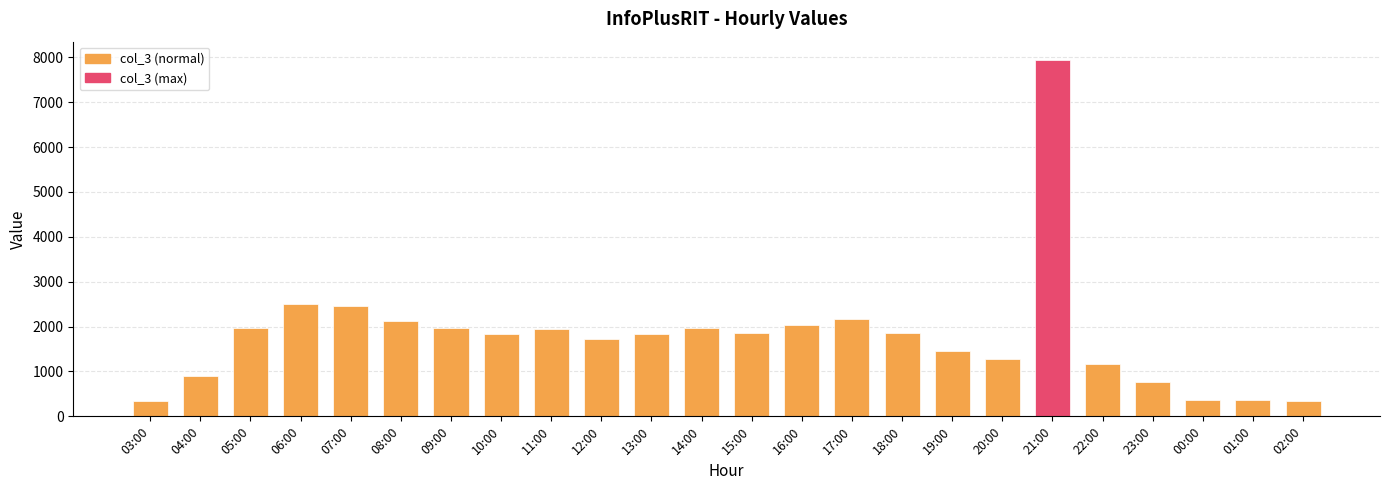

Count the number of categories in the chart.

24